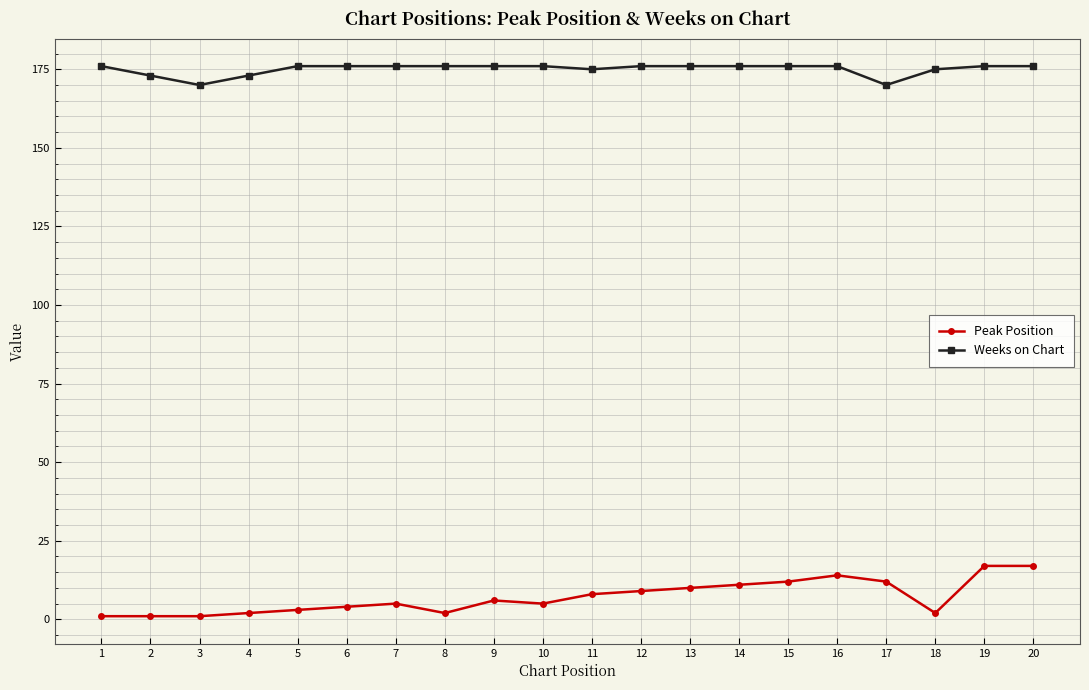

True or false: Weeks on Chart and Peak Position cross at least once.

False